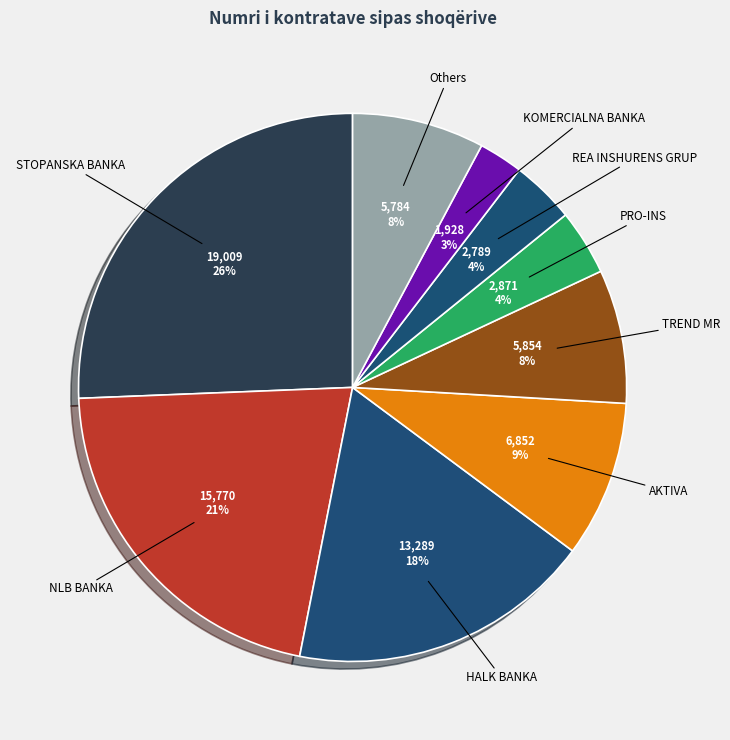

How many slices are in this pie chart?

9